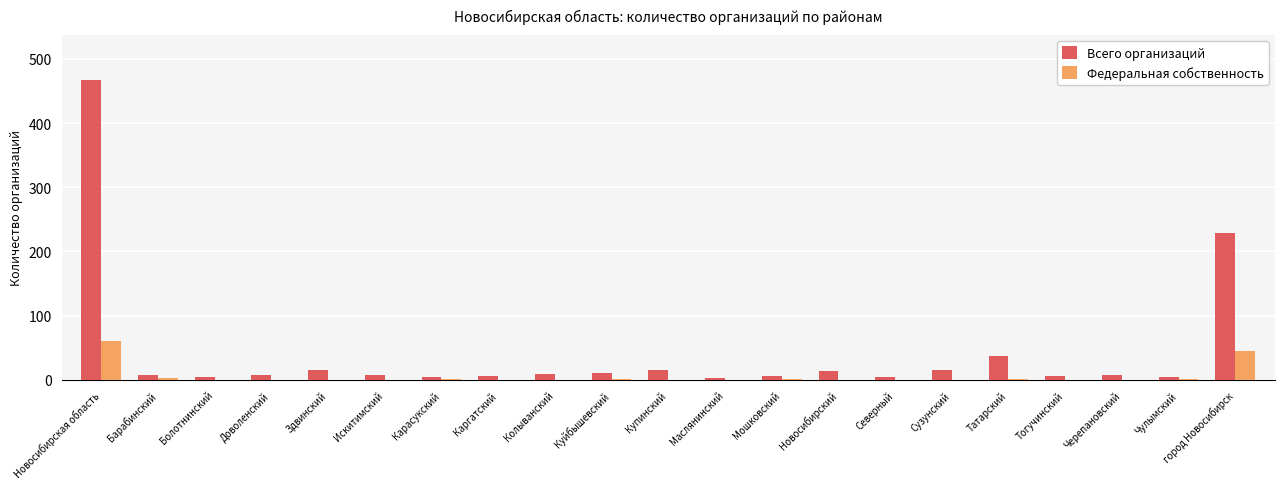

Is it true that Федеральная собственность equals 36 at Черепановский?

False